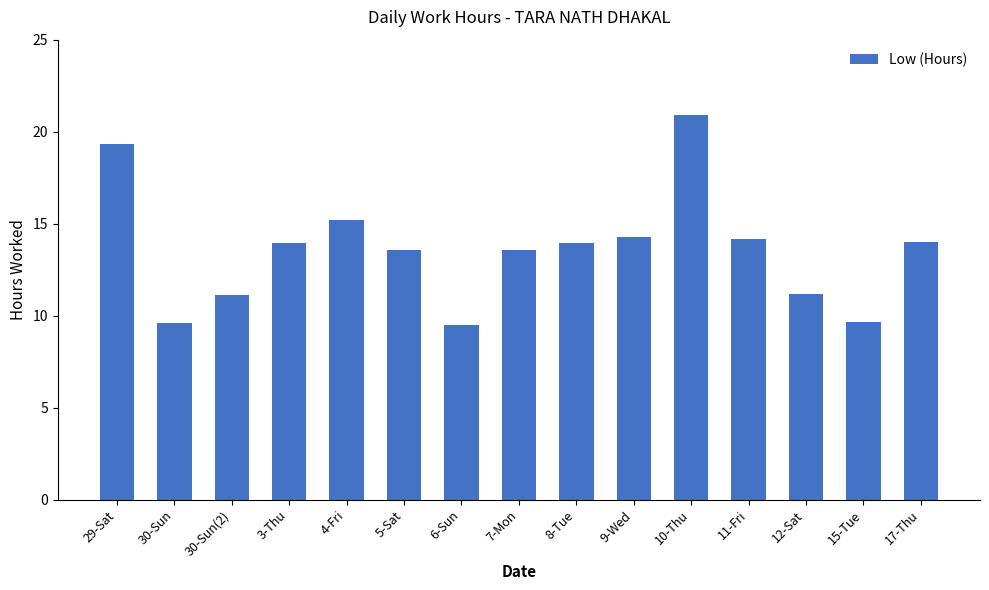

What is the label of the 2nd bar from the right?

15-Tue